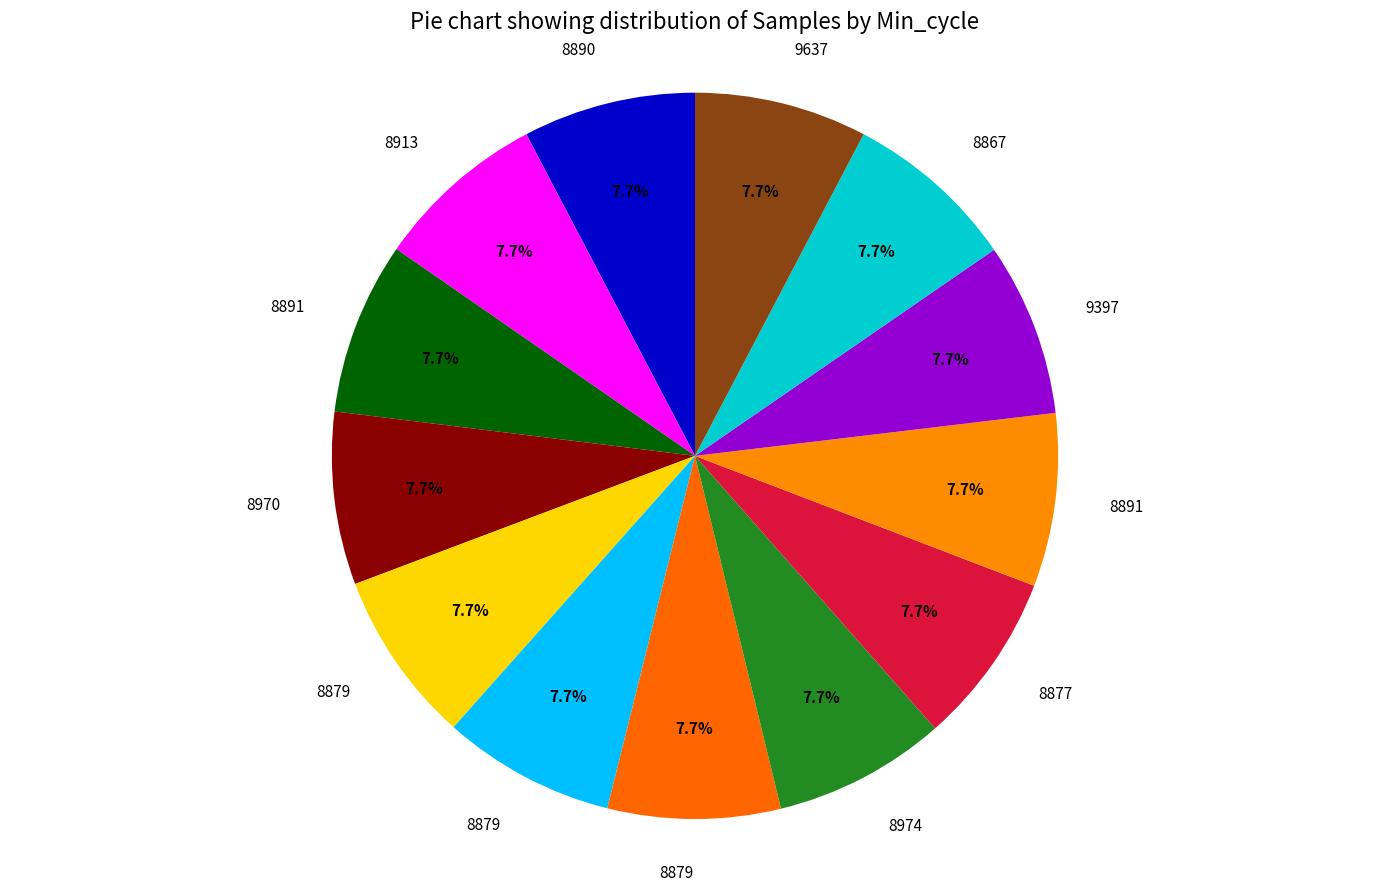

How many slices are in this pie chart?

13